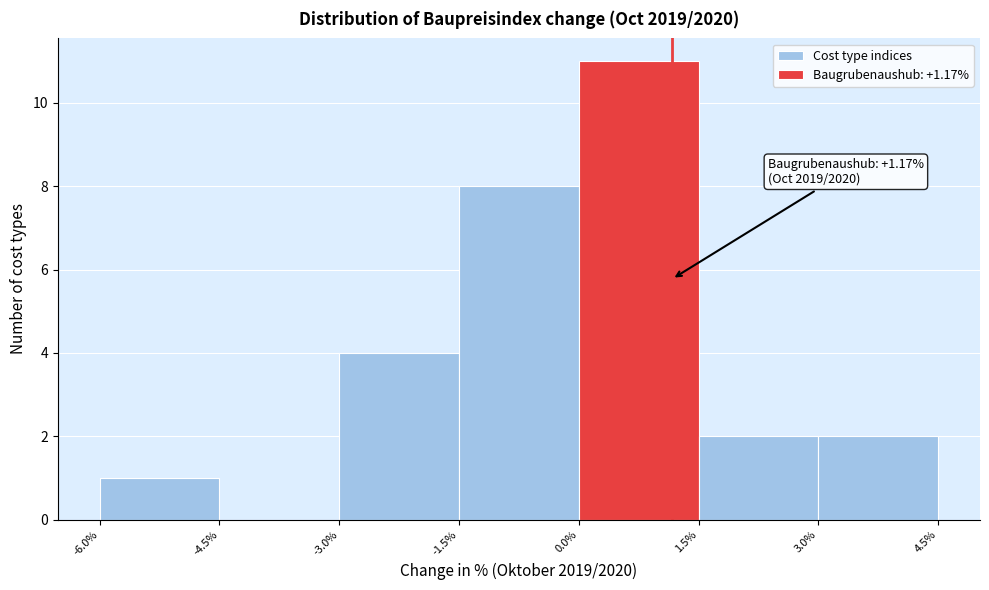

Which range on the x-axis has the tallest bar?

0.0% to 1.5%